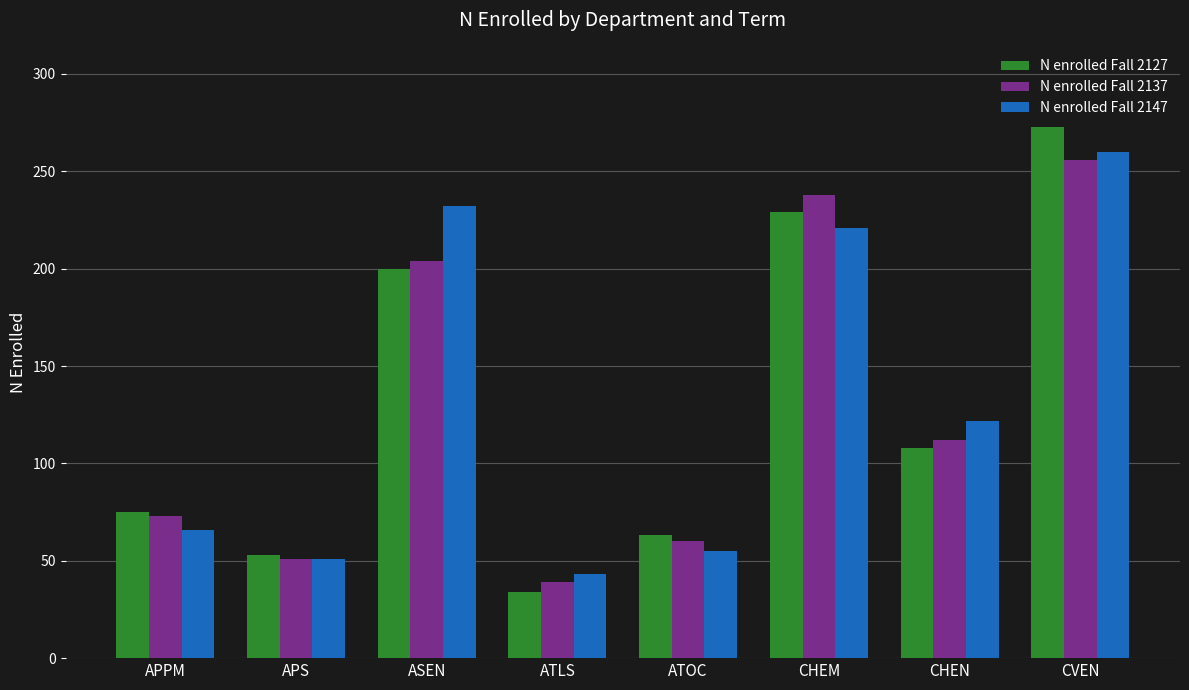

At which label is N enrolled Fall 2137 closest to 147?

CHEN